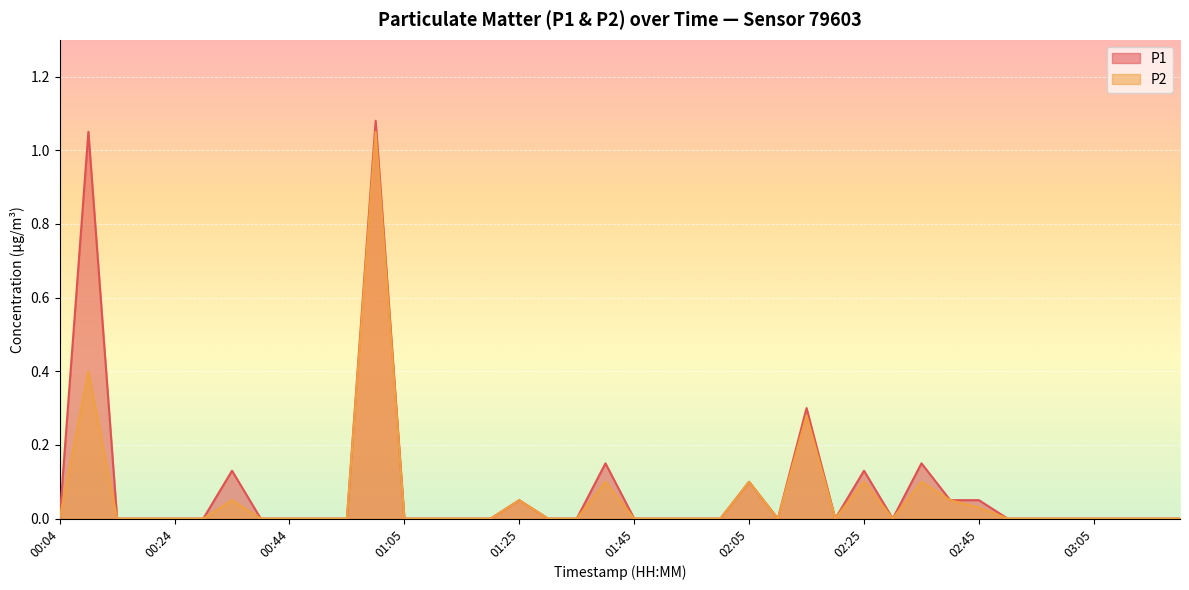

At which category does P1 reach its first local valley?

02:10